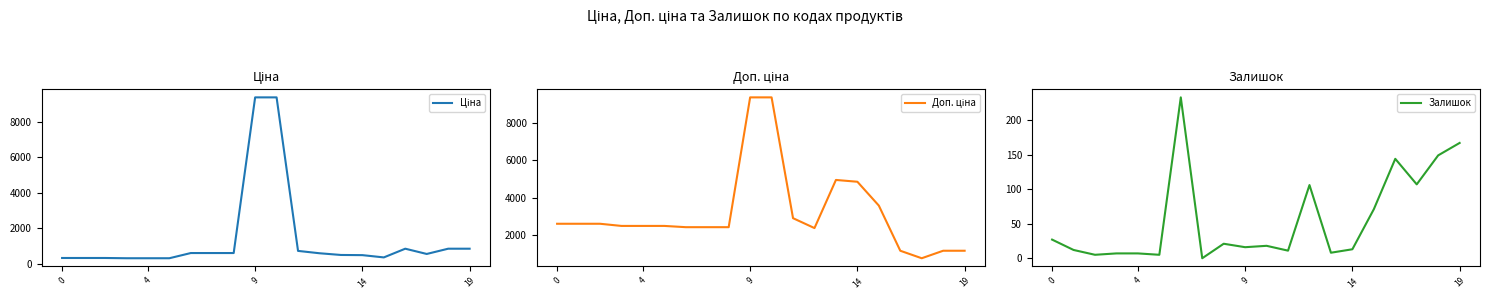

In Ціна, how many points are lower than both neighbors (excluding endpoints)?

2